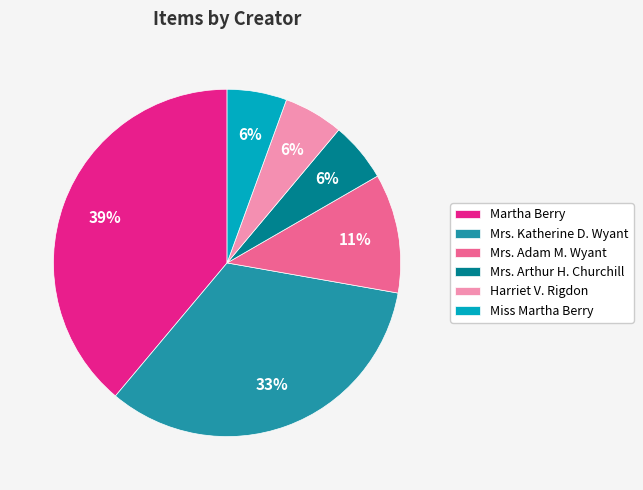

True or false: Harriet V. Rigdon accounts for 6% of the total.

True